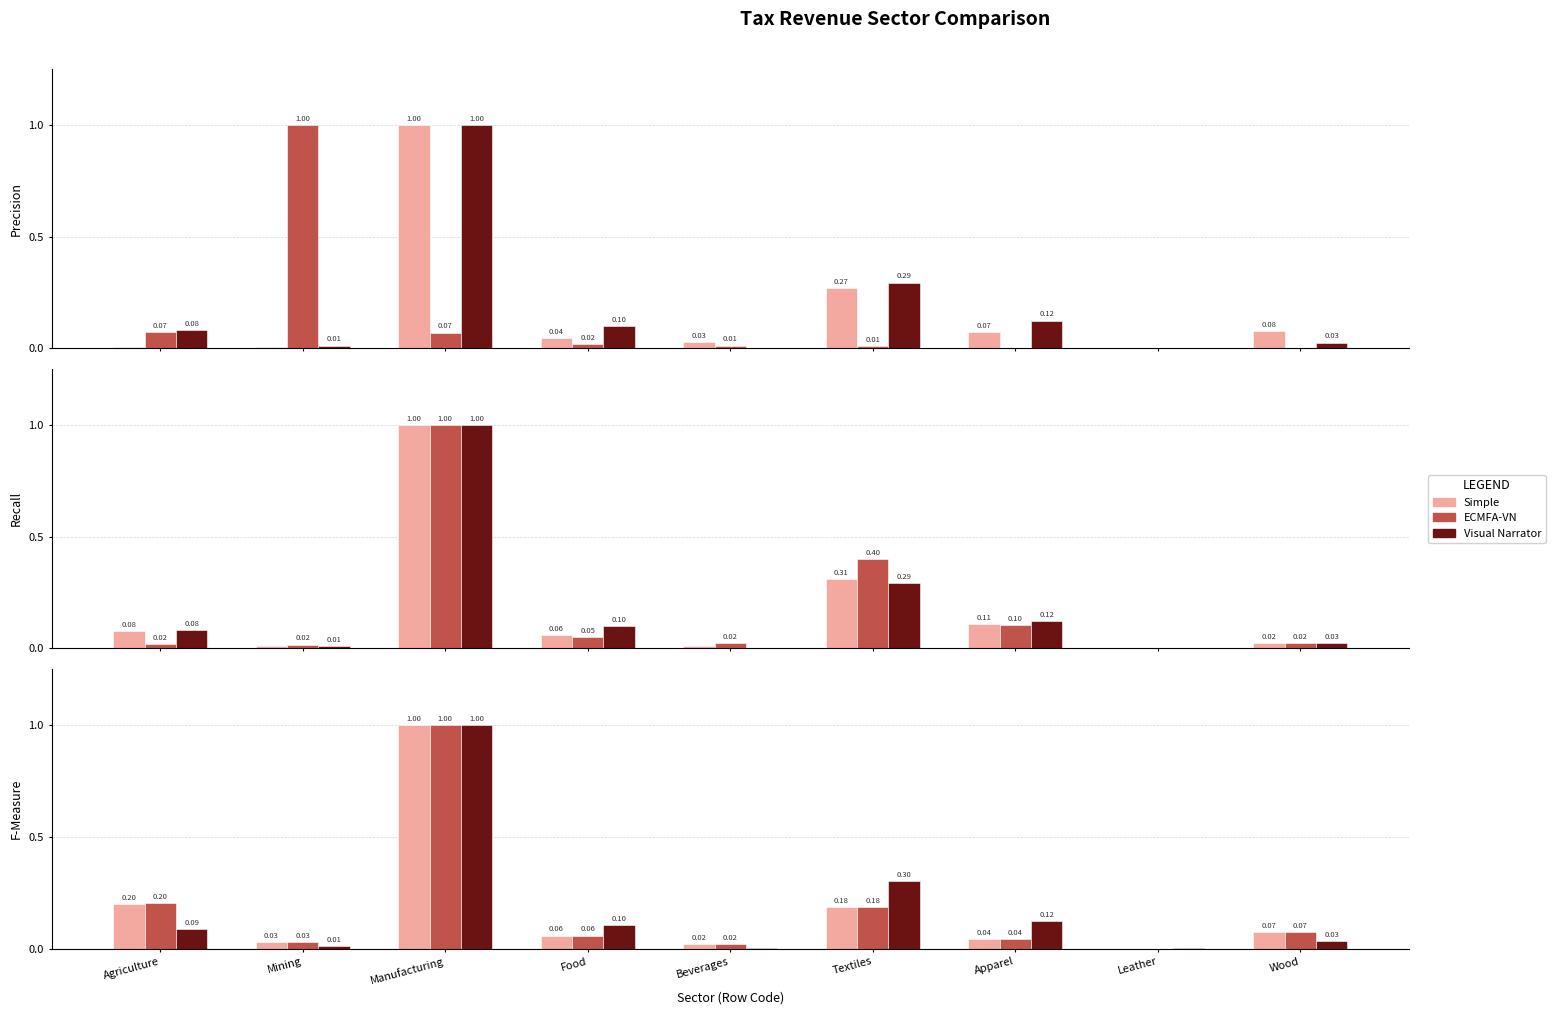

Rank the categories by Simple value from highest to lowest.

Manufacturing, Agriculture, Textiles, Wood, Food, Apparel, Mining, Beverages, Leather